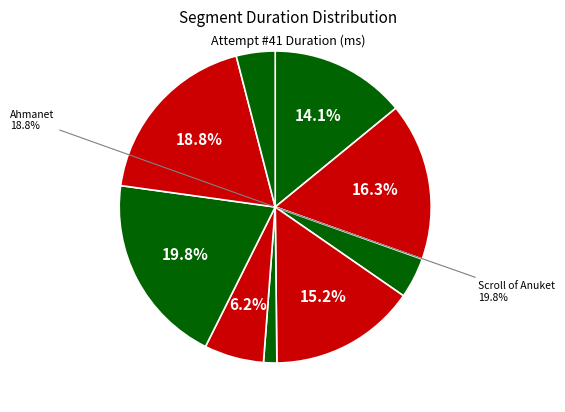

To the nearest percent, what is the difference between the largest and smallest slice percentages?

18%